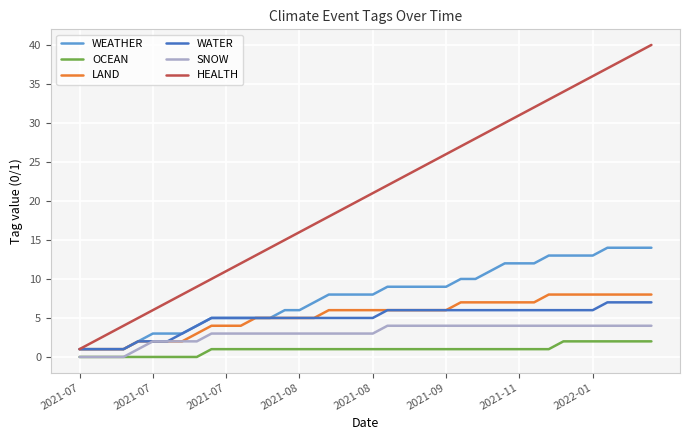

What is the greatest value displayed?

40